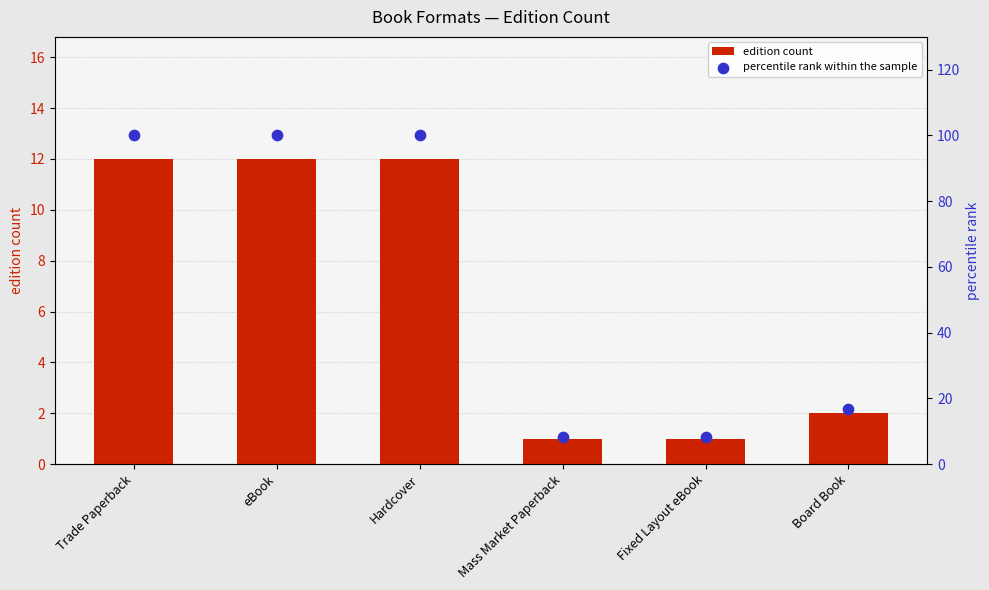

What are all the series names shown in the legend?

edition count, percentile rank within the sample